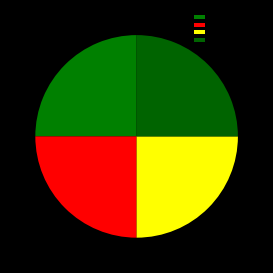

What percentage do Basic Practices and Cosmic Detox together represent?

50.0%